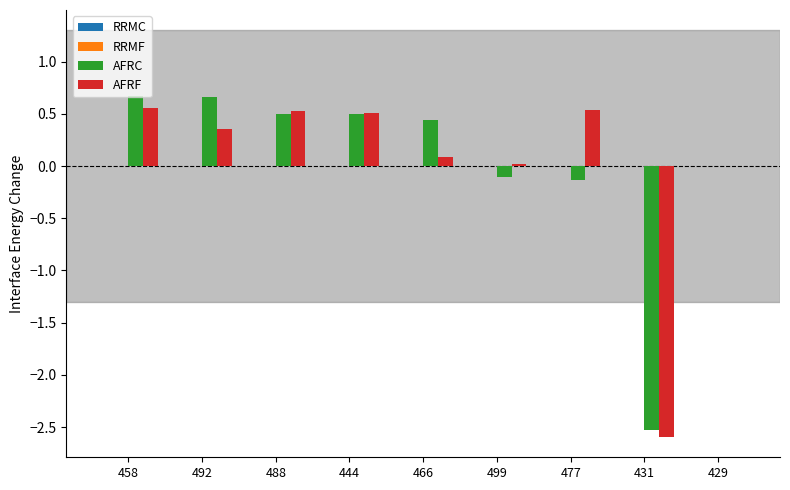

At which category is the sum across all series the highest?

458